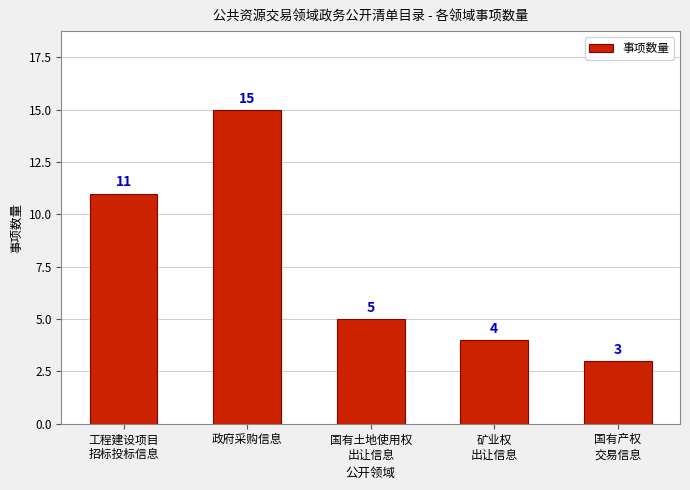

The value at 国有产权
交易信息 is 3. True or false?

True